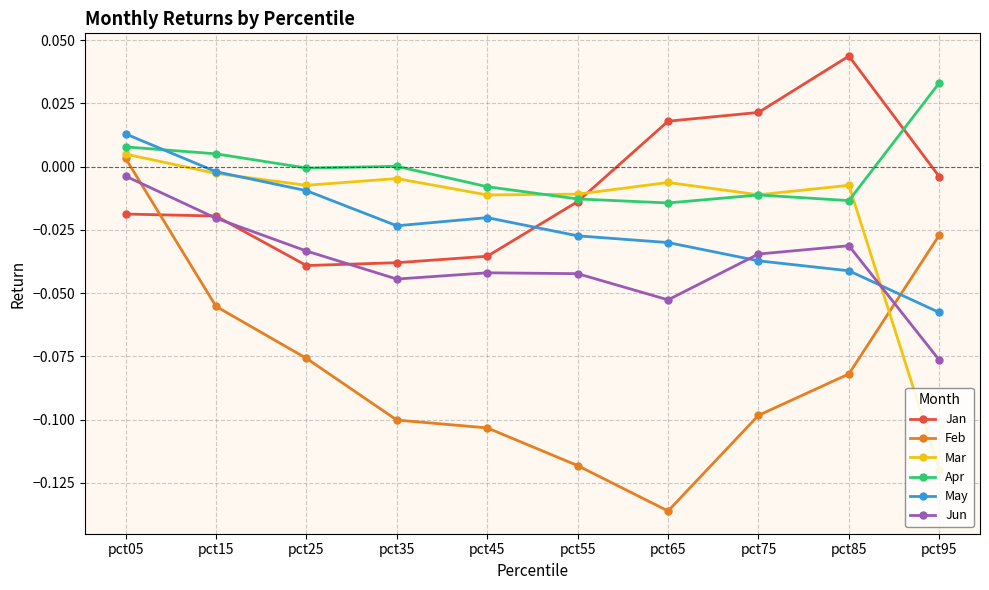

At which category does the chart reach its minimum across all series?

pct65